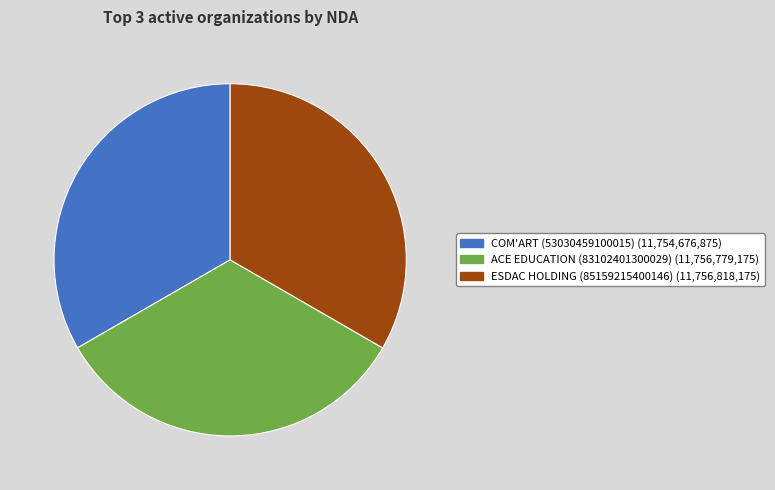

Is ACE EDUCATION (83102401300029) the majority of the pie?

No